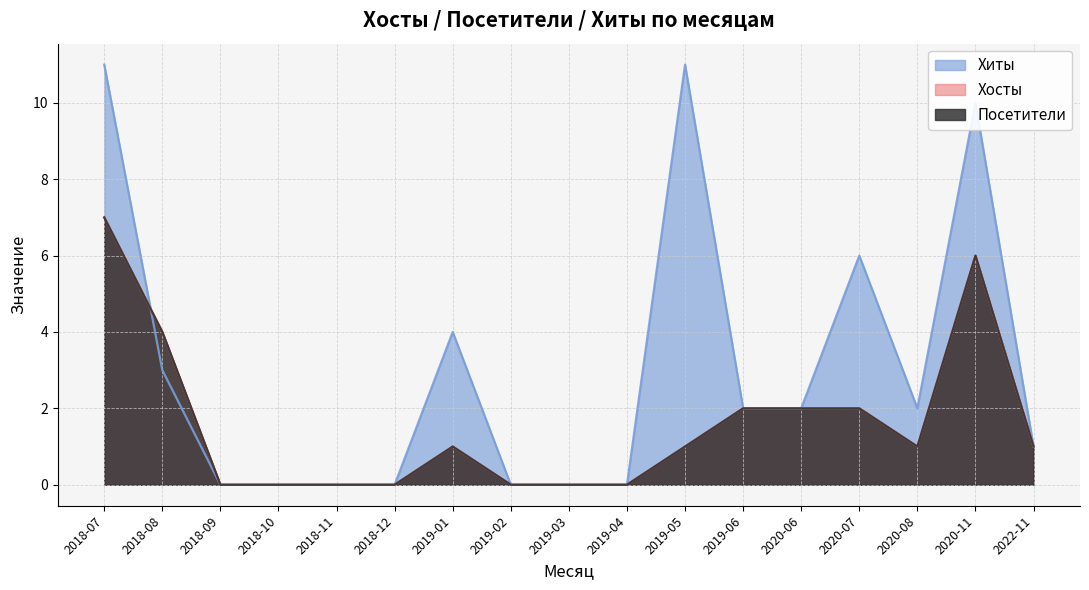

How many values in Хосты are above zero?

10